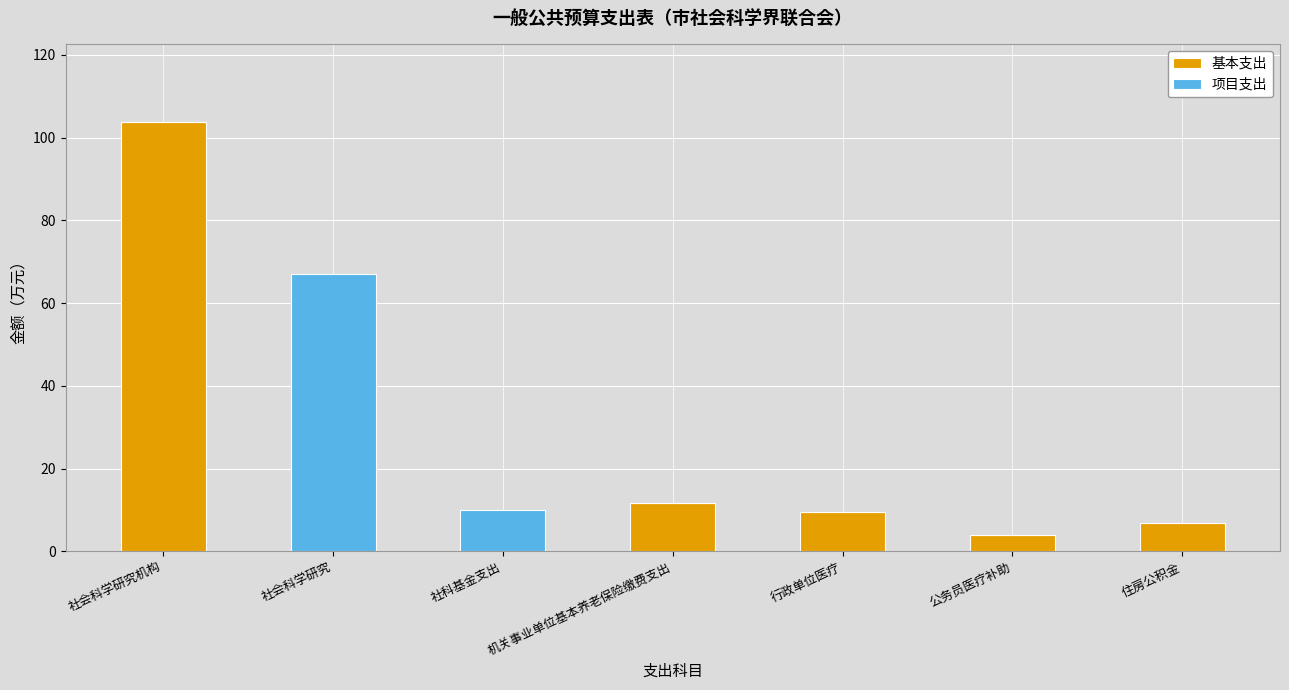

What is the sum of all 基本支出 values?

135.9